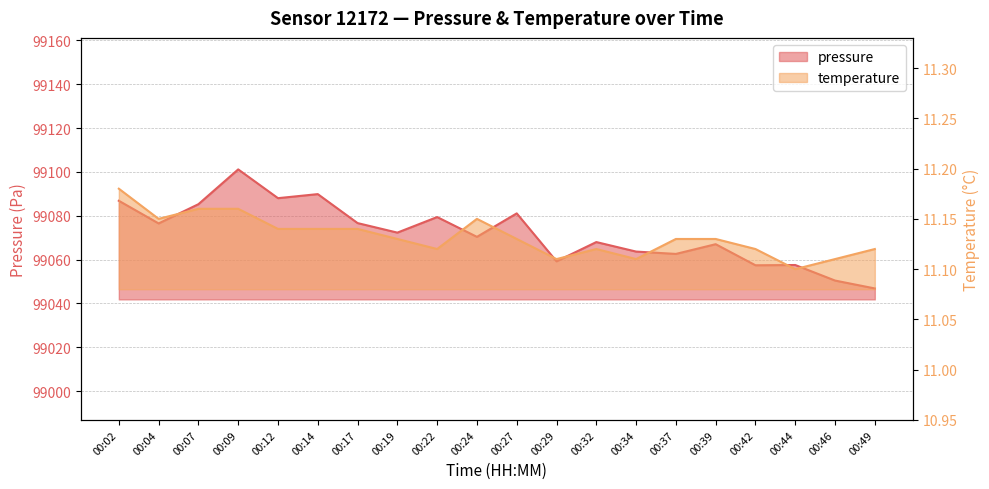

Count the number of data series in this chart.

2